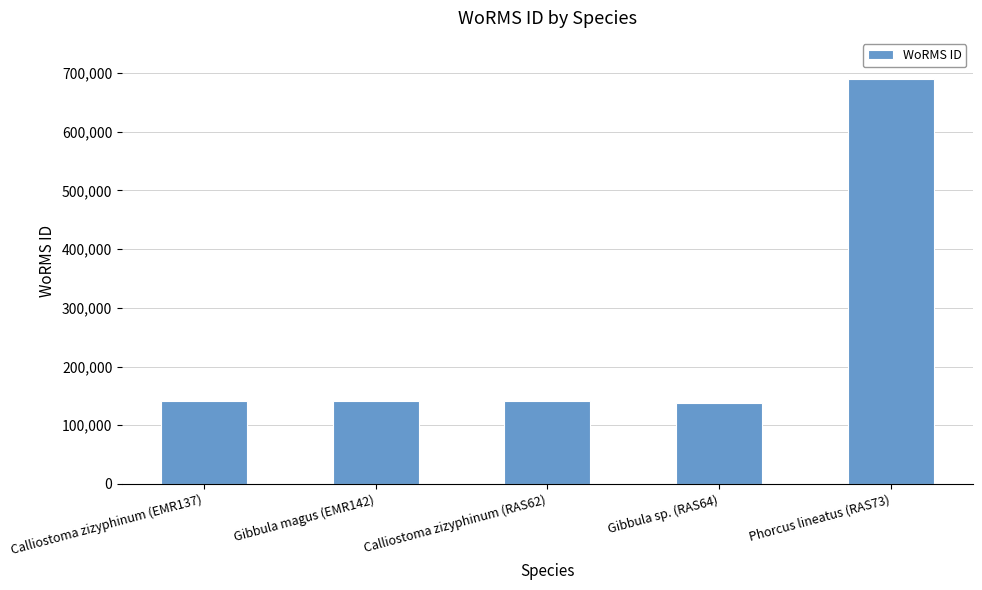

Which category has the highest value across all series?

Phorcus lineatus (RAS73)